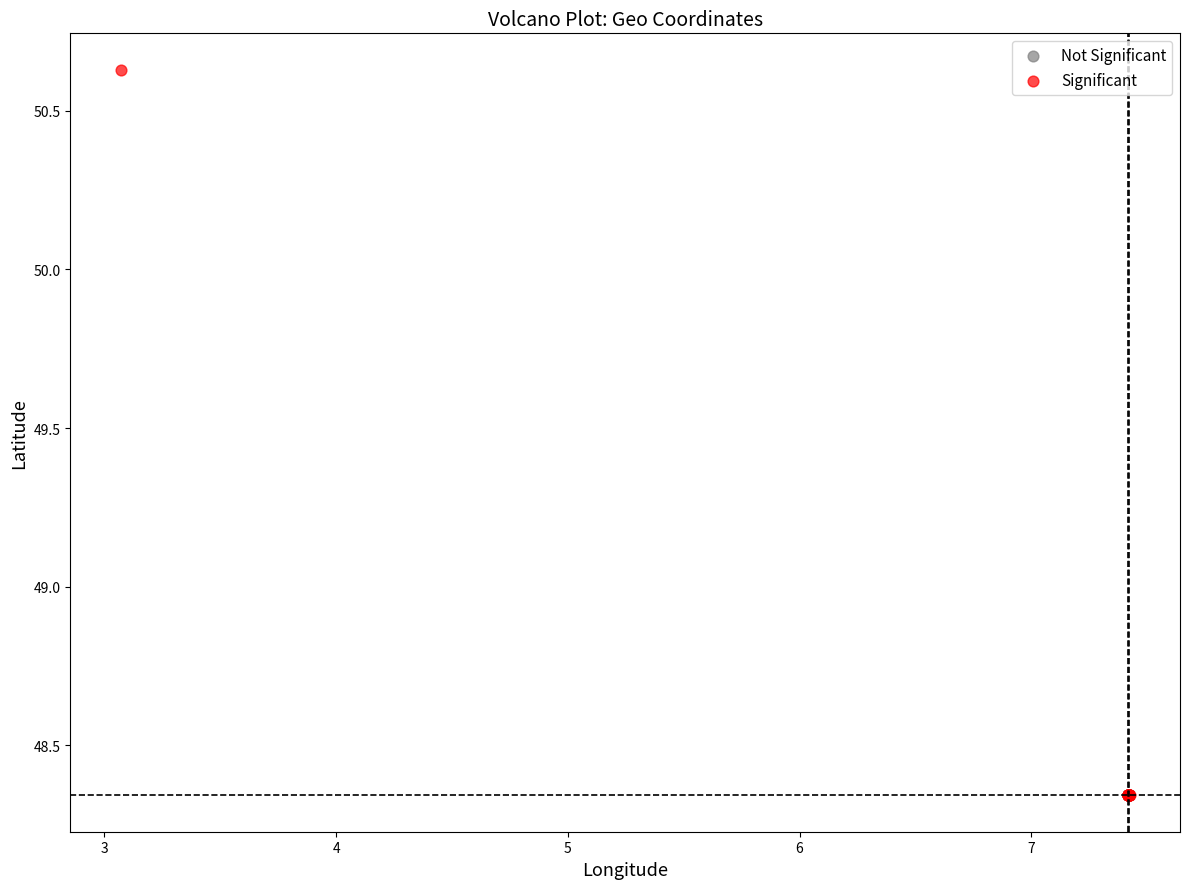

Which series has the largest Y range (max minus min)?

Significant